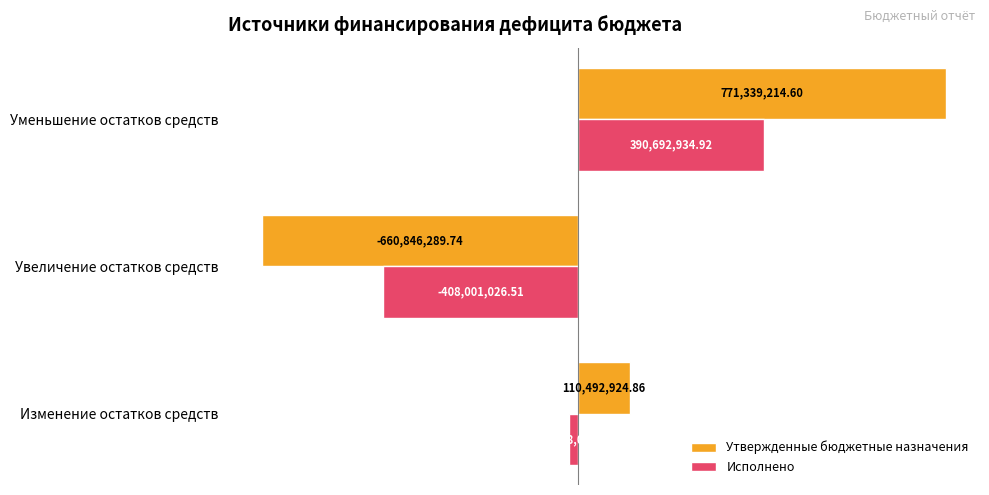

Which series changed the most between Изменение остатков средств and Уменьшение остатков средств?

Утвержденные бюджетные назначения